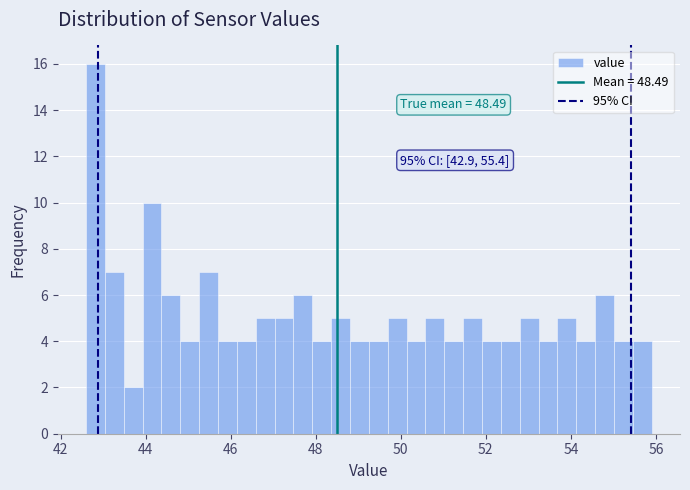

Around what value on the x-axis is the tallest bar? Give the approximate position of its centre, as read against the axis.

42.8